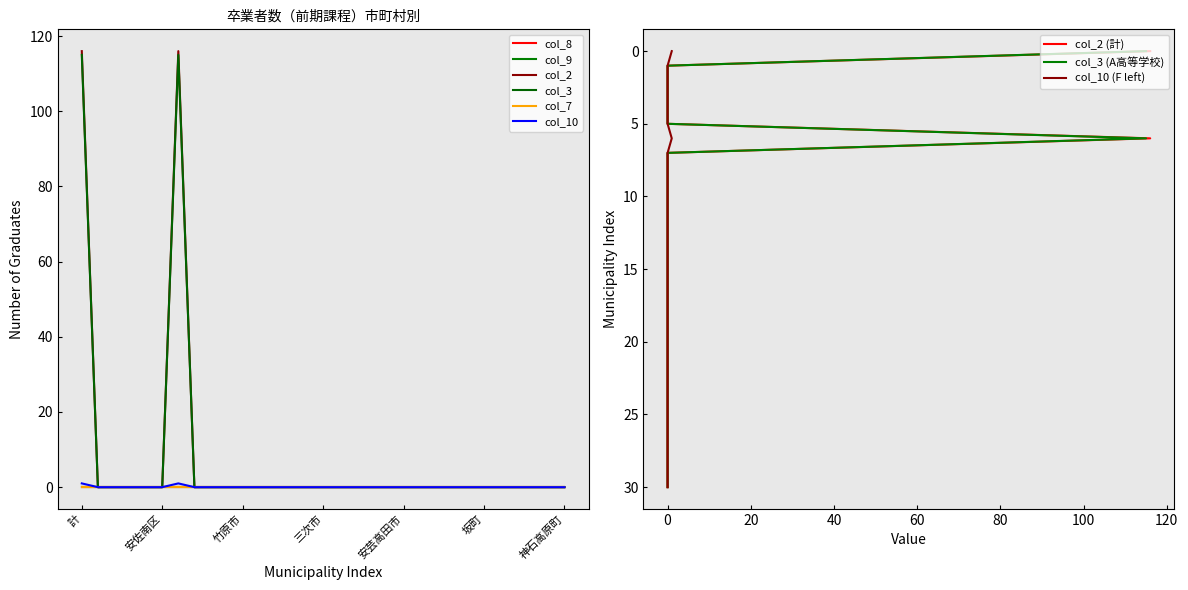

True or false: col_2 has more than 0 interior local peaks.

True